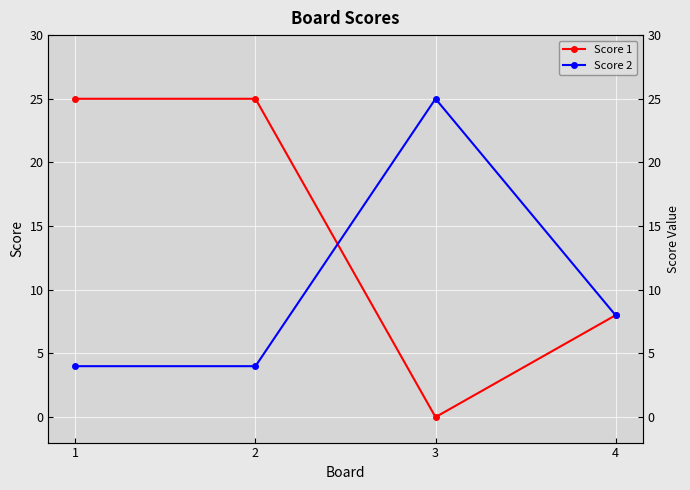

What is the sum of all Score 1 values?

58